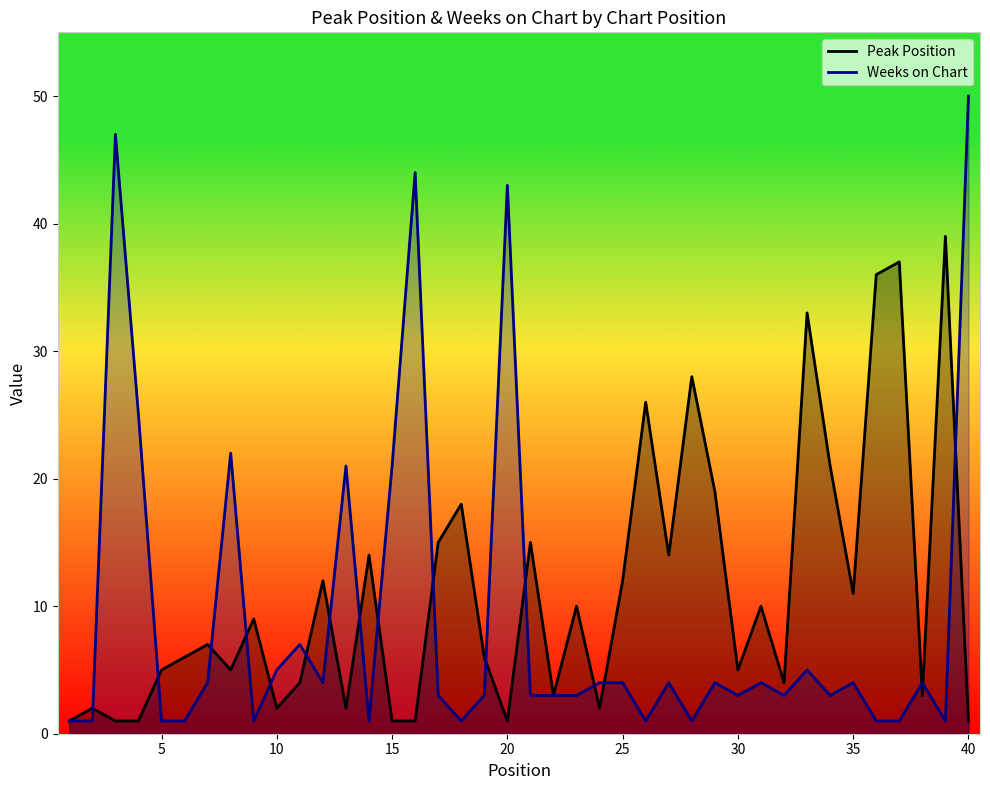

What is the sum of all Weeks on Chart values?

362